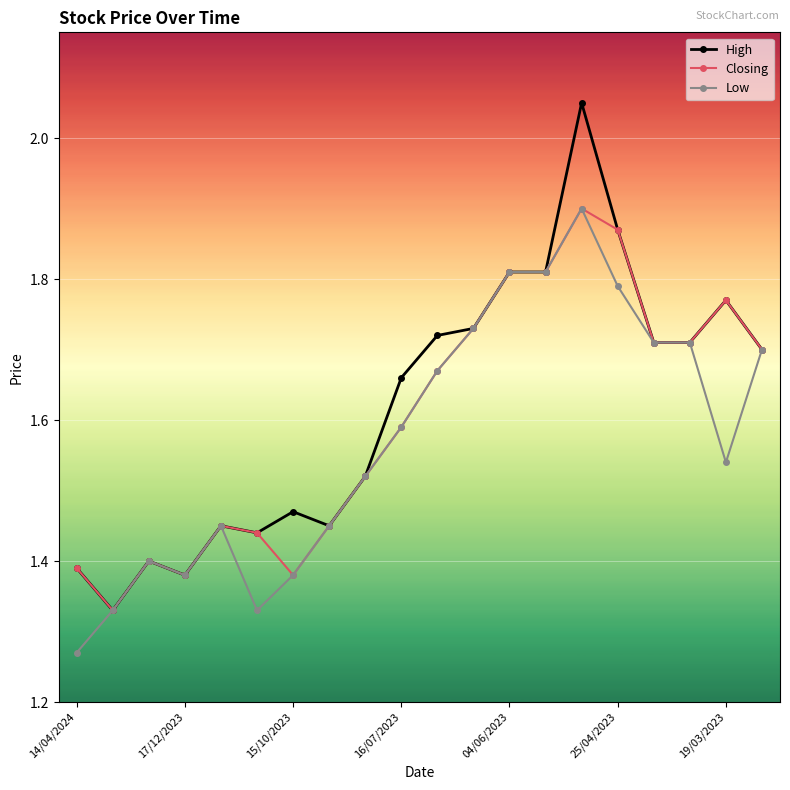

Which series has the widest spread of values?

High